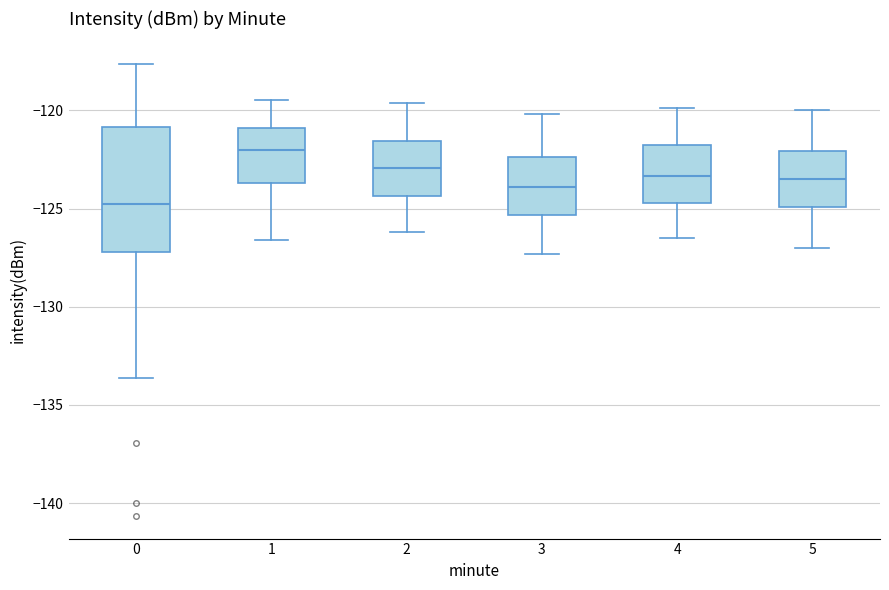

Reading left to right, read every box against the y-axis: the position of its median line, the range the box covers, and the ends of its whiskers. The values are not printed on the chart, so give them approximately, as read against the axis.

0: median -125.0, box -127.0 to -121.0, whiskers -133.5 to -117.5
1: median -122.0, box -123.5 to -121.0, whiskers -126.5 to -119.5
2: median -123.0, box -124.5 to -121.5, whiskers -126.0 to -119.5
3: median -124.0, box -125.5 to -122.5, whiskers -127.5 to -120.0
4: median -123.5, box -124.5 to -122.0, whiskers -126.5 to -120.0
5: median -123.5, box -125.0 to -122.0, whiskers -127.0 to -120.0